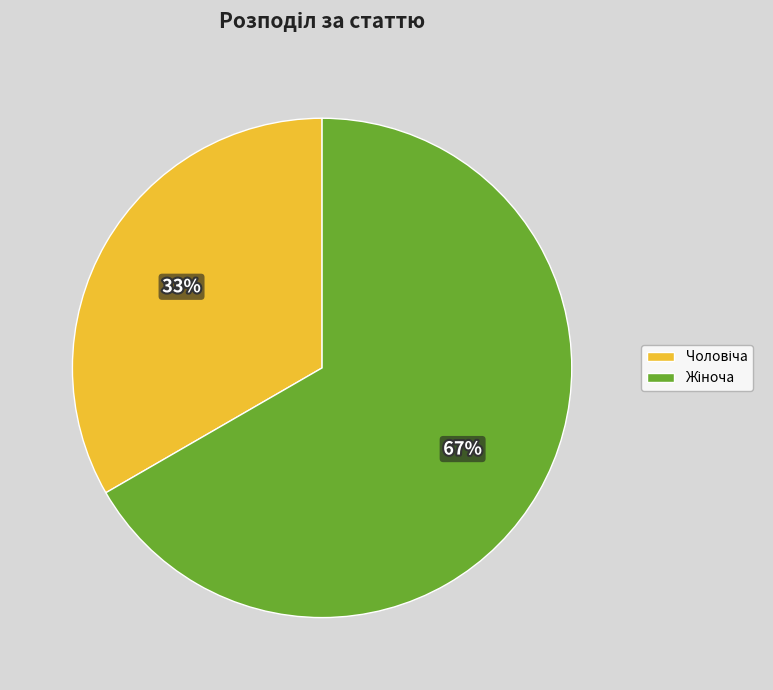

Does any single category account for the majority?

Yes